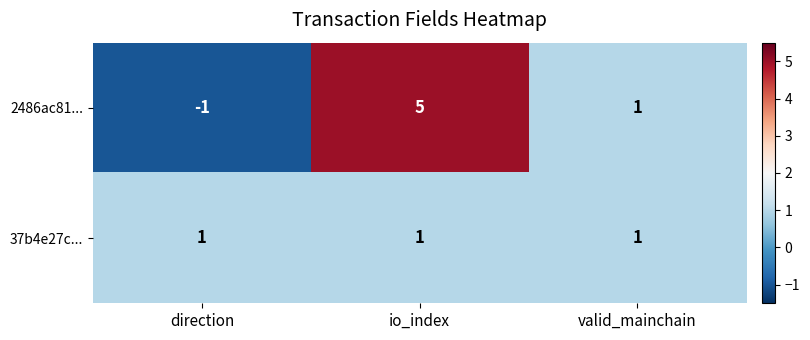

Reading left to right, extract all data points from this chart.

2486ac81...: -1	5	1
37b4e27c...: 1	1	1